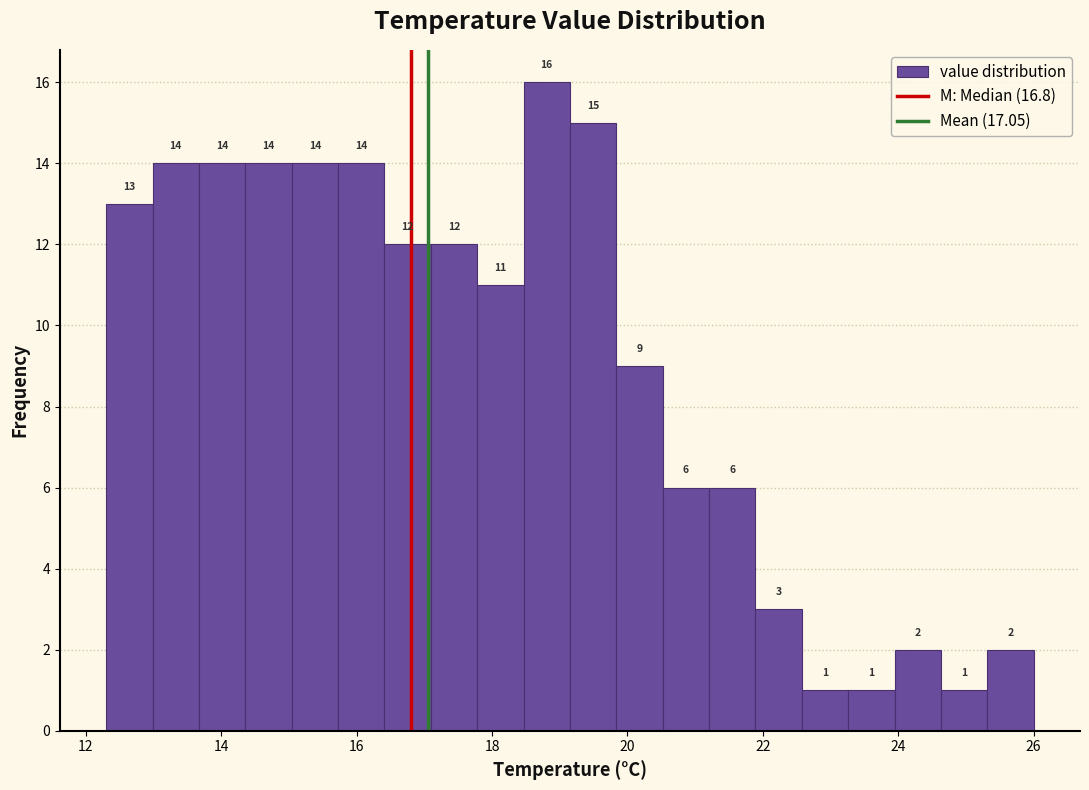

Around what value on the x-axis is the tallest bar? Give the approximate position of its centre, as read against the axis.

18.8